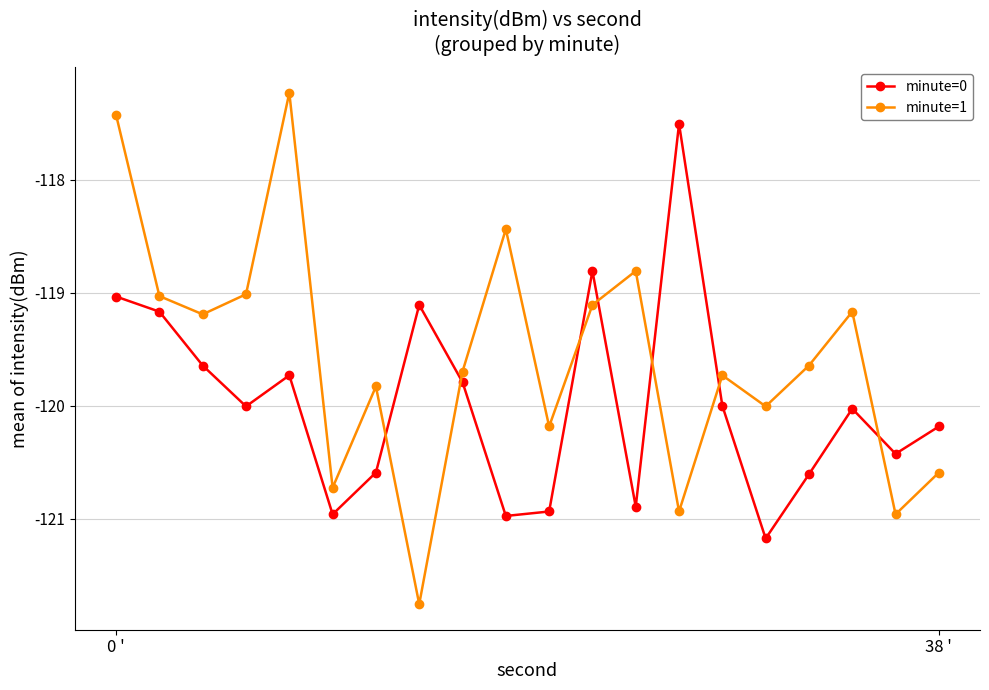

What is the highest value of the minute=1 series?

-117.2